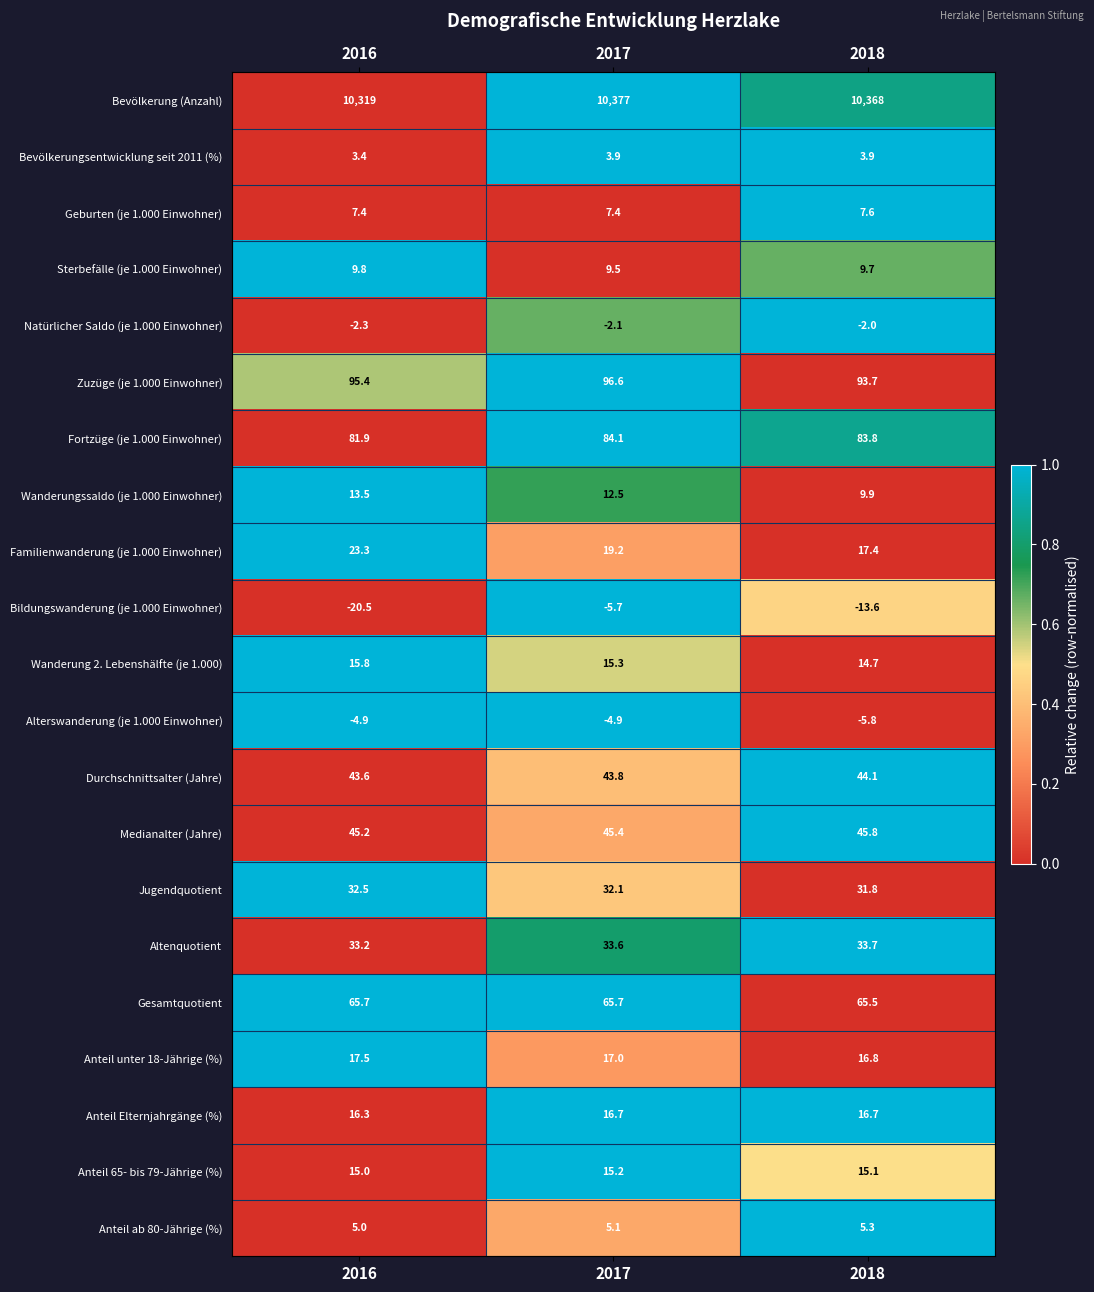

What is the maximum value for Bevölkerung (Anzahl)?

10377.0